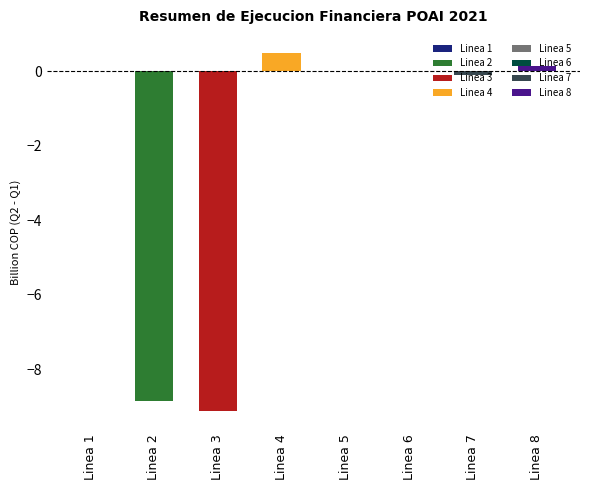

Are the bars horizontal?

No